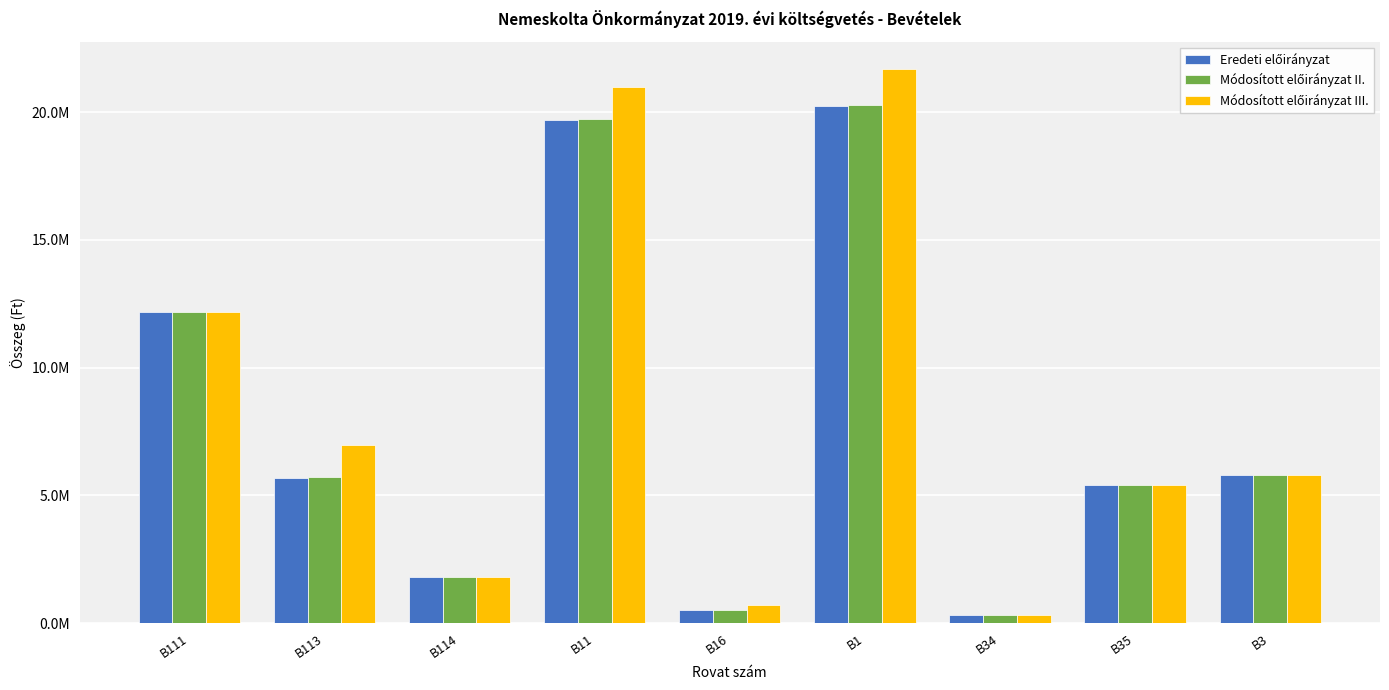

What is the difference between the Eredeti előirányzat values at B113 and B34?

5358000